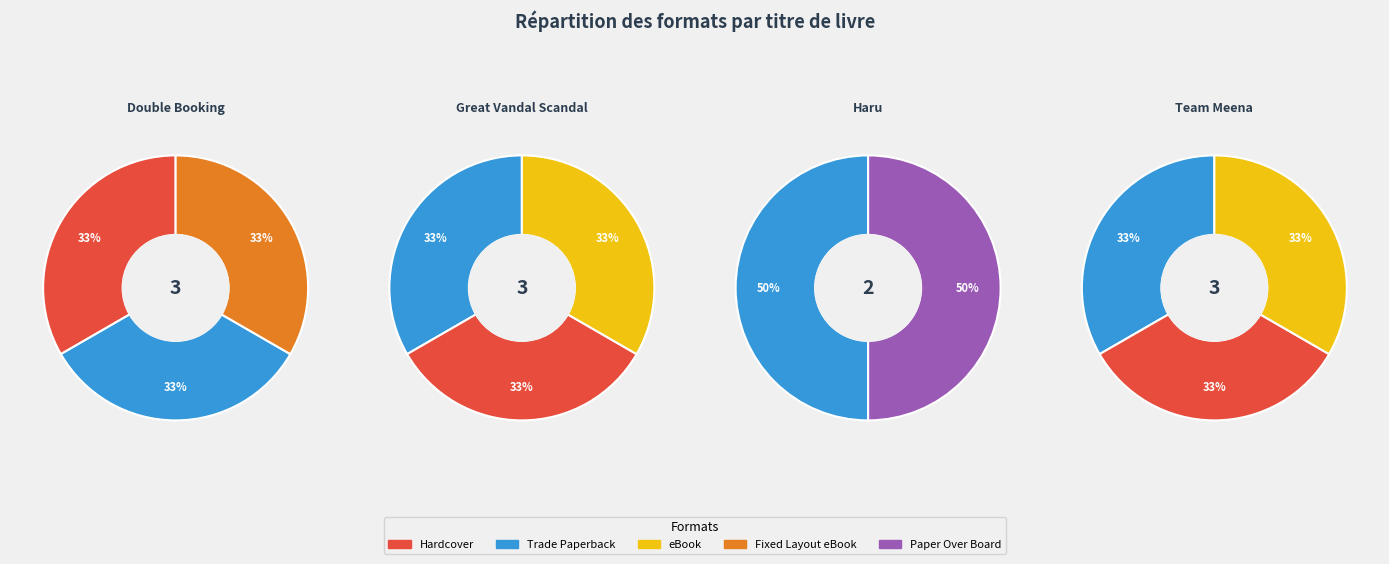

Is the sum of Team Meena and Haru greater than half?

No